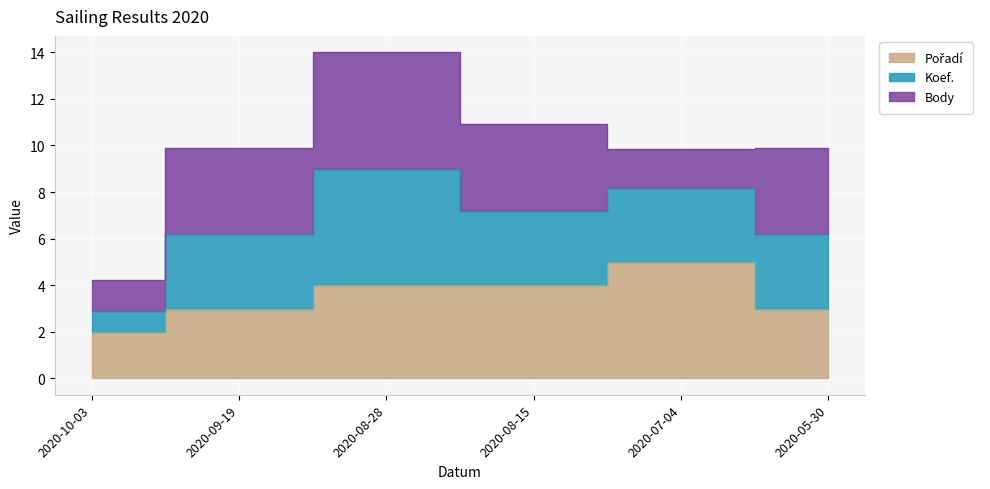

True or false: Pořadí has more than 1 points higher than both neighbors.

False